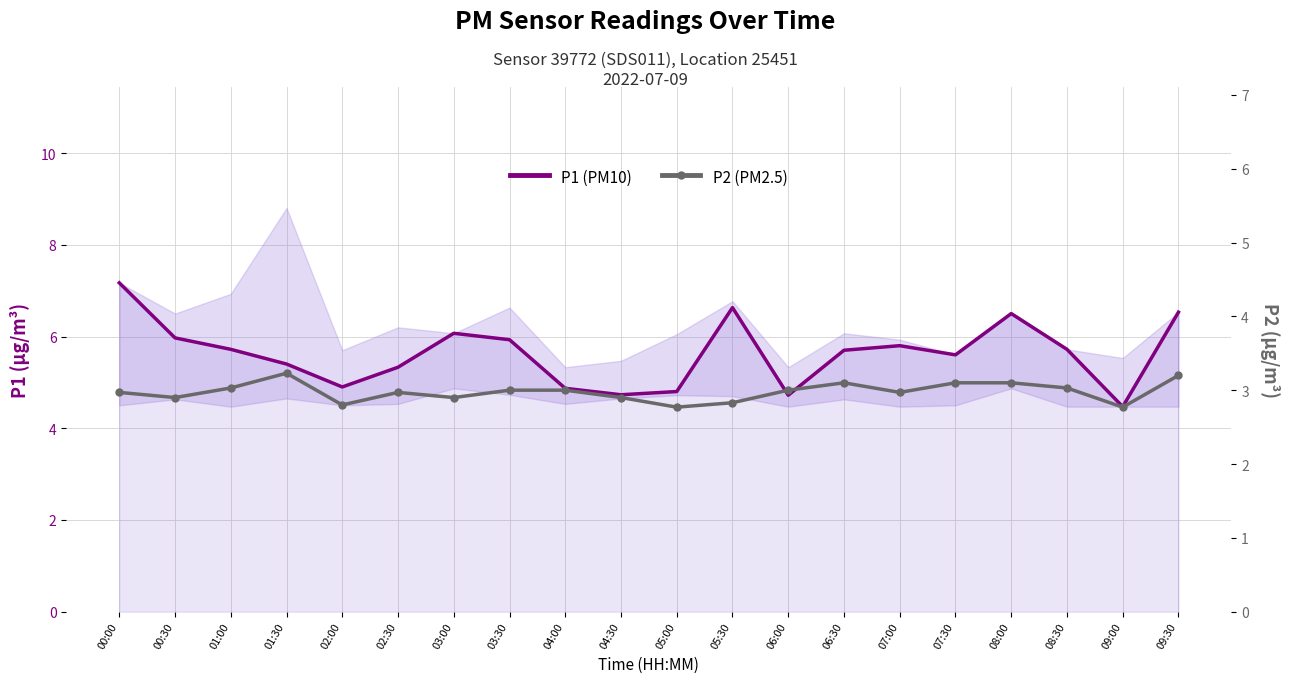

Rank the series by their maximum value, from lowest to highest.

P2 (PM2.5), P1 (PM10)